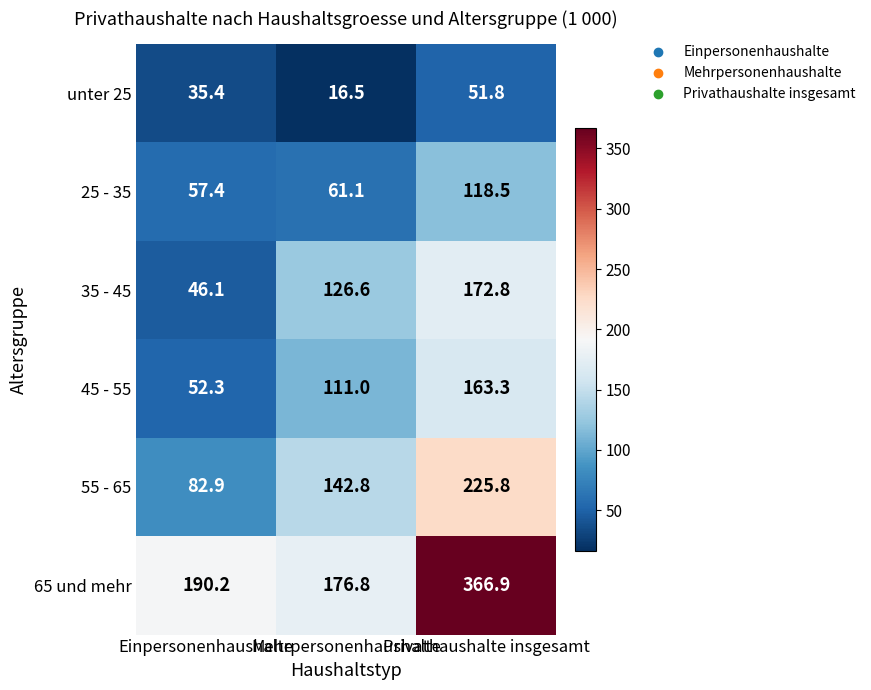

What is the sum of all 65 und mehr values?

733.9